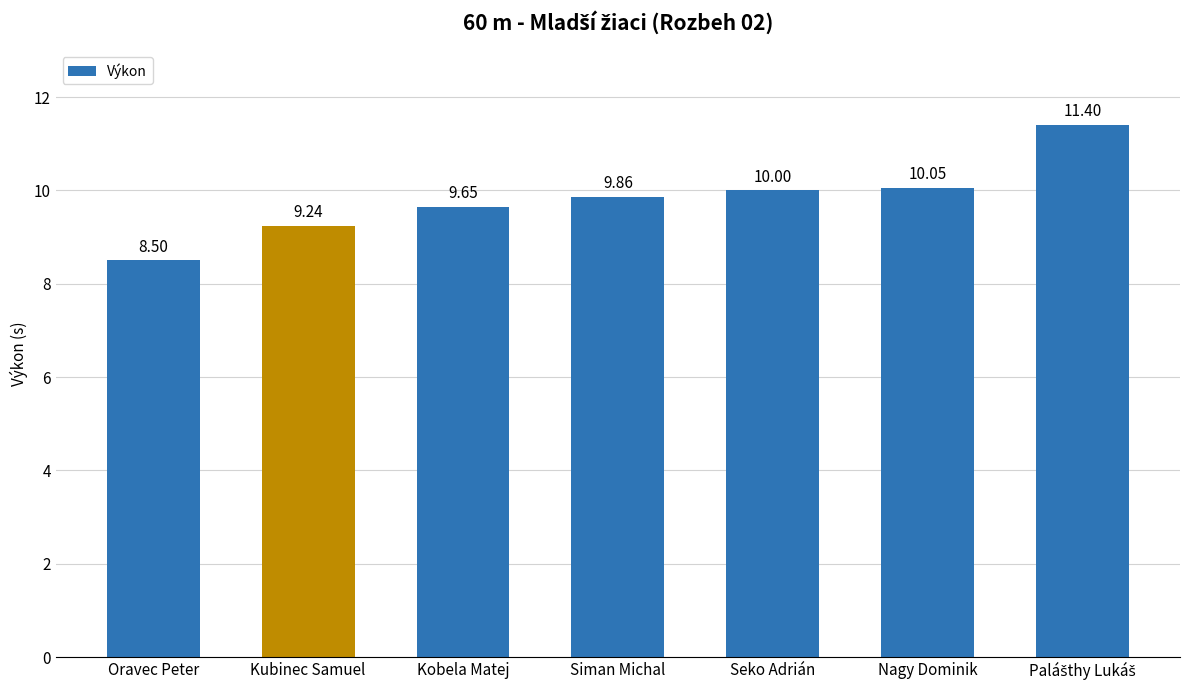

Are the bars grouped side by side (vs. stacked)?

No